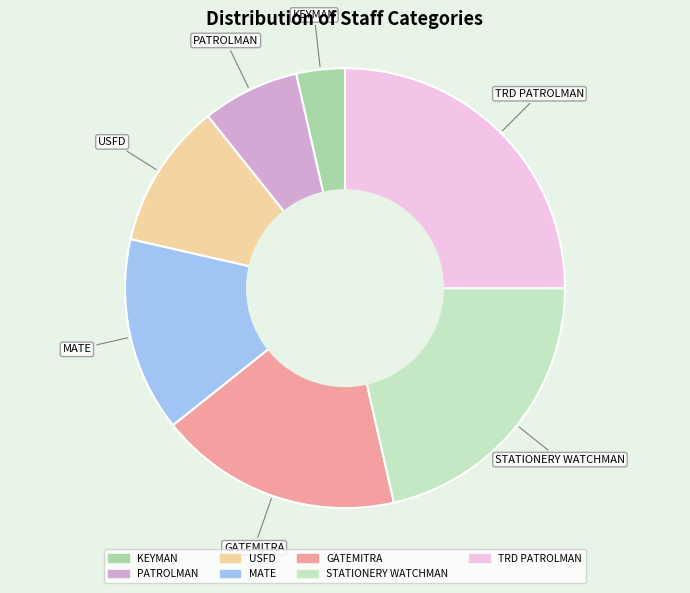

Is the sum of STATIONERY WATCHMAN and PATROLMAN greater than half?

No